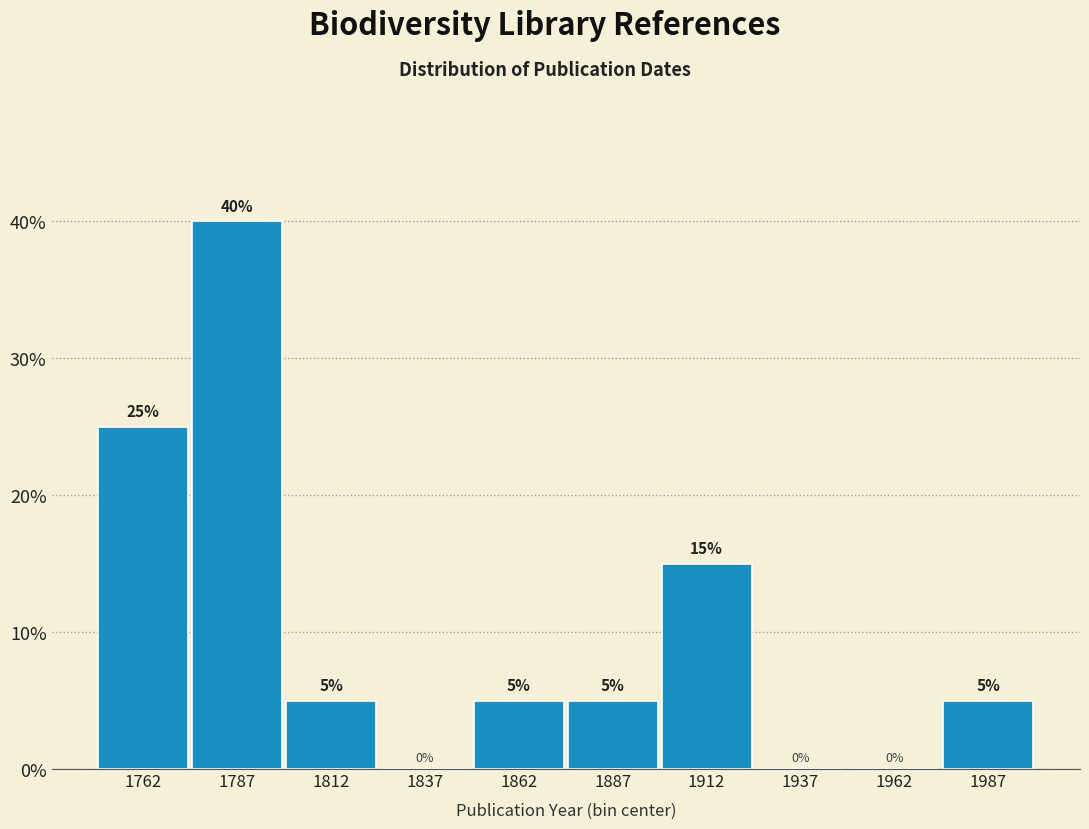

What is the height of the bar covering 1875 to 1900 on the x-axis?

5